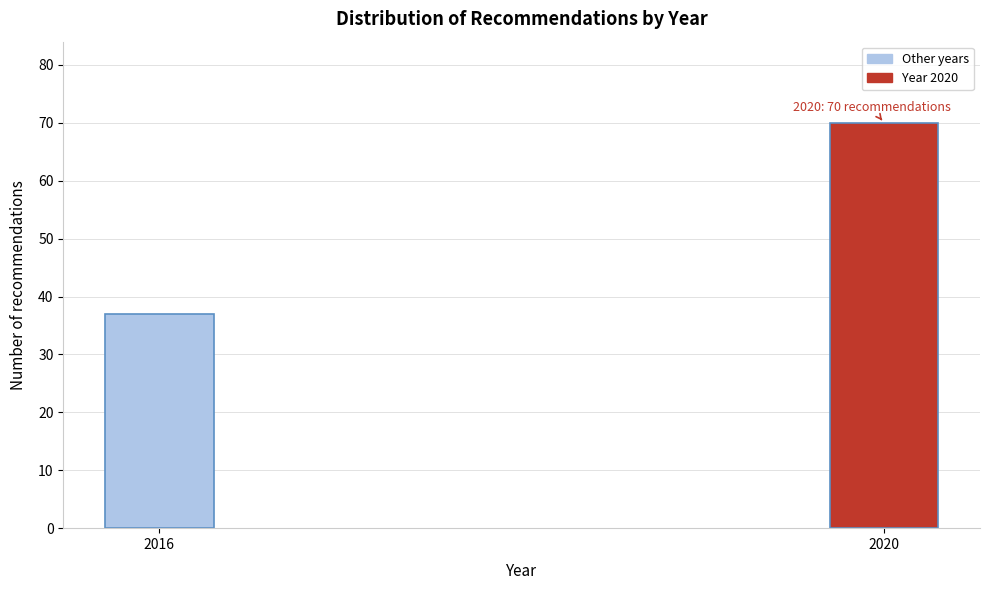

Reading left to right, transcribe all the data shown in this chart.

2016=37	2020=70